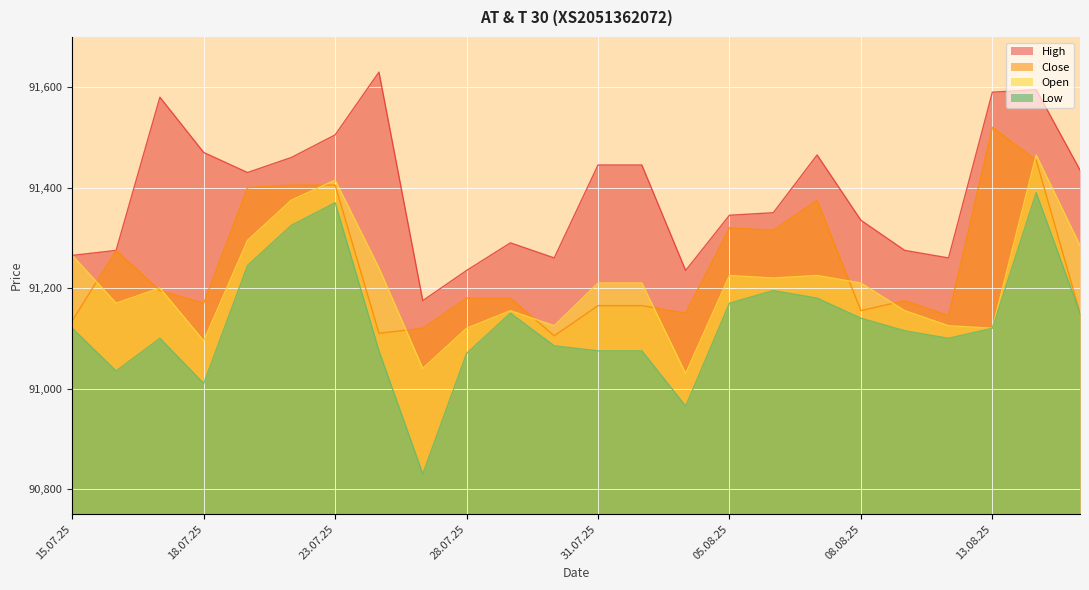

What is the average value of the High series?

91390